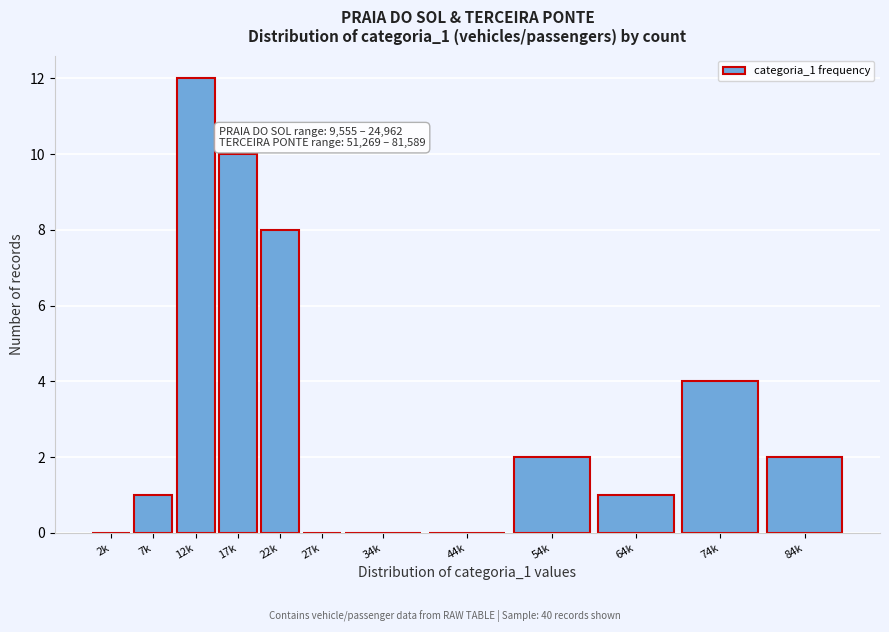

Reading right to left, list all the values displayed in this chart.

84k=2	74k=4	64k=1	54k=2	44k=0	34k=0	27k=0	22k=8	17k=10	12k=12	7k=1	2k=0